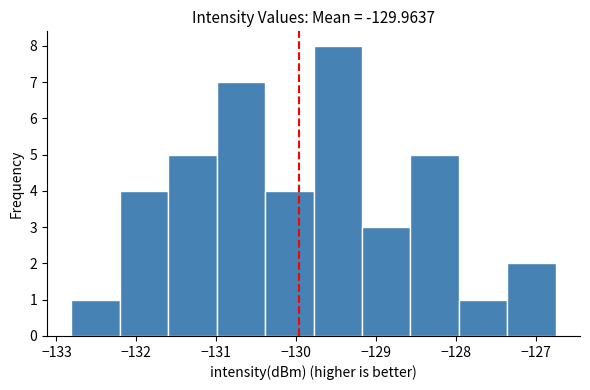

How tall is the bar that spans -128.6 to -128.0 on the x-axis? Neither the bar edges nor the heights are printed on the chart, so give them approximately, as read against the axes.

5